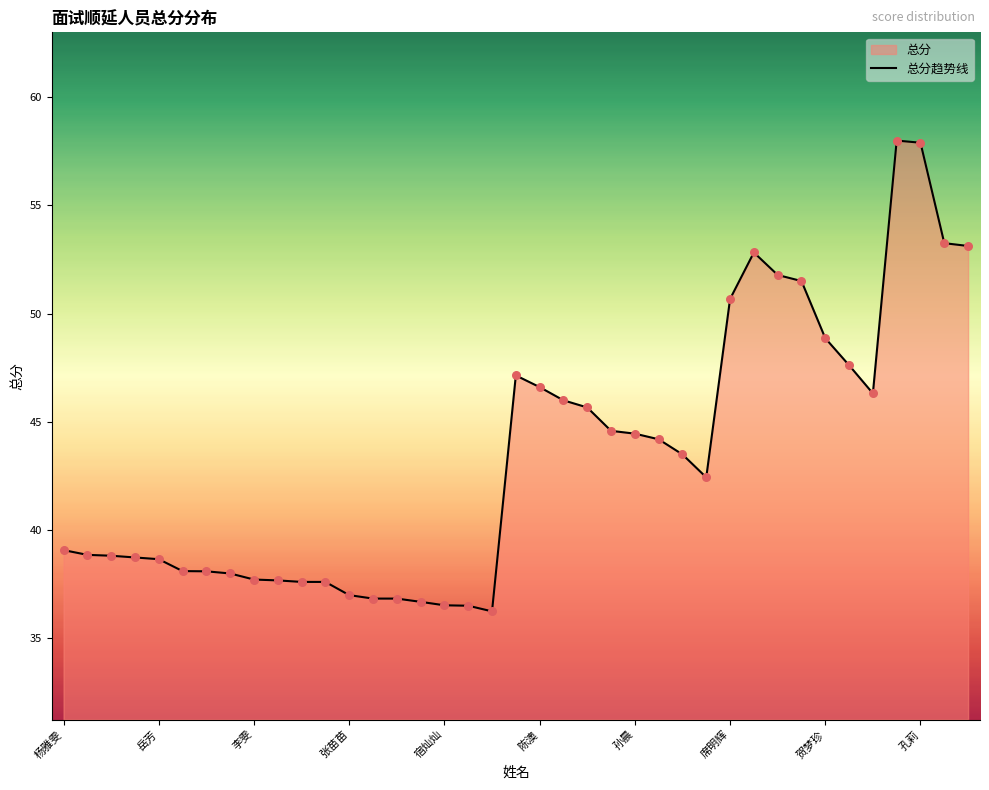

True or false: the data shows 28.4 at 孙晨.

False